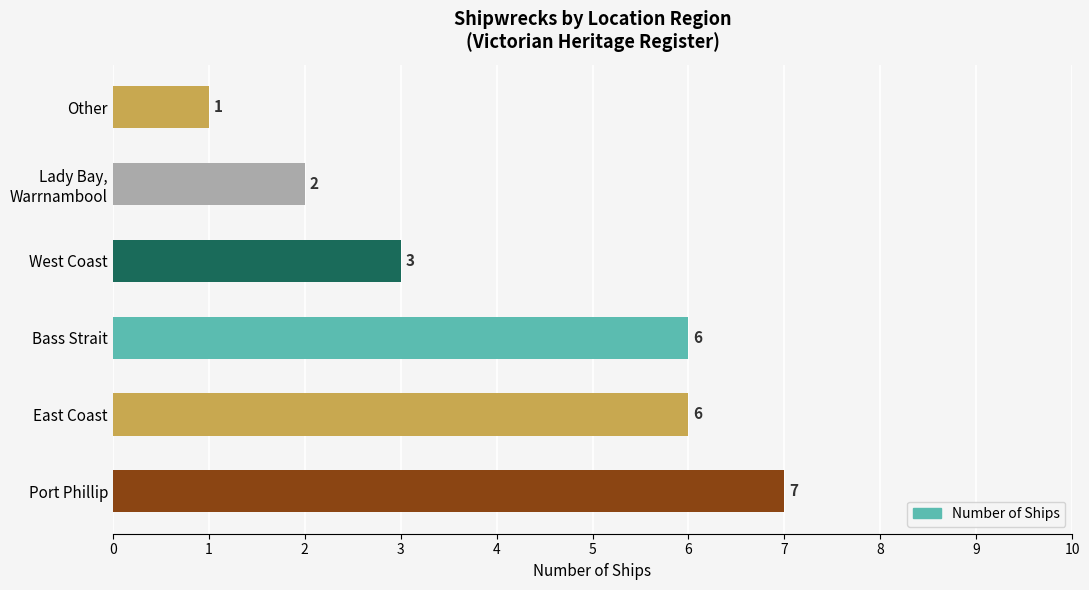

Which has a higher value, East Coast or Other?

East Coast